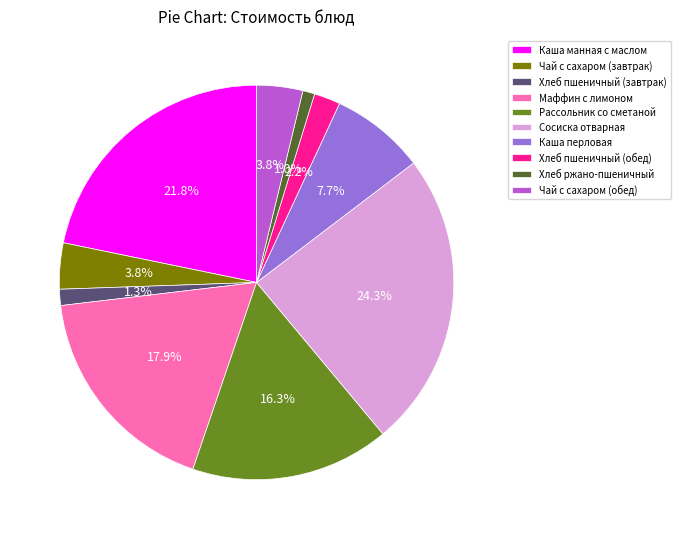

The Рассольник со сметаной slice represents 16% of the pie. True or false?

True